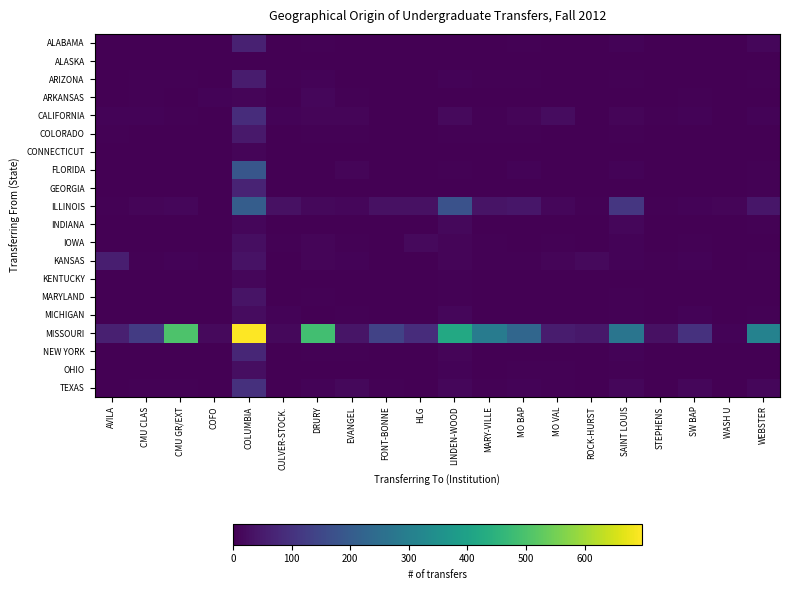

Reading left to right, what are all the values shown in this chart?

ALABAMA: AVILA=0	CMU CLAS=0	CMU GR/EXT=2	COFO=0	COLUMBIA=63	CULVER-STOCK.=0	DRURY=3	EVANGEL=1	FONT-BONNE=1	HLG=0	LINDEN-WOOD=1	MARY-VILLE=0	MO BAP=3	MO VAL=0	ROCK-HURST=0	SAINT LOUIS=7	STEPHENS=0	SW BAP=0	WASH U=1	WEBSTER=13
ALASKA: AVILA=0	CMU CLAS=1	CMU GR/EXT=0	COFO=0	COLUMBIA=1	CULVER-STOCK.=0	DRURY=0	EVANGEL=0	FONT-BONNE=0	HLG=0	LINDEN-WOOD=0	MARY-VILLE=0	MO BAP=0	MO VAL=0	ROCK-HURST=0	SAINT LOUIS=0	STEPHENS=0	SW BAP=0	WASH U=0	WEBSTER=0
ARIZONA: AVILA=1	CMU CLAS=5	CMU GR/EXT=3	COFO=0	COLUMBIA=54	CULVER-STOCK.=3	DRURY=6	EVANGEL=2	FONT-BONNE=2	HLG=1	LINDEN-WOOD=8	MARY-VILLE=4	MO BAP=3	MO VAL=1	ROCK-HURST=0	SAINT LOUIS=5	STEPHENS=2	SW BAP=2	WASH U=0	WEBSTER=5
ARKANSAS: AVILA=0	CMU CLAS=4	CMU GR/EXT=0	COFO=8	COLUMBIA=10	CULVER-STOCK.=0	DRURY=12	EVANGEL=4	FONT-BONNE=0	HLG=1	LINDEN-WOOD=2	MARY-VILLE=0	MO BAP=1	MO VAL=1	ROCK-HURST=0	SAINT LOUIS=1	STEPHENS=0	SW BAP=4	WASH U=2	WEBSTER=2
CALIFORNIA: AVILA=8	CMU CLAS=7	CMU GR/EXT=3	COFO=1	COLUMBIA=89	CULVER-STOCK.=7	DRURY=9	EVANGEL=10	FONT-BONNE=1	HLG=0	LINDEN-WOOD=18	MARY-VILLE=3	MO BAP=9	MO VAL=22	ROCK-HURST=0	SAINT LOUIS=10	STEPHENS=3	SW BAP=7	WASH U=1	WEBSTER=8
COLORADO: AVILA=3	CMU CLAS=1	CMU GR/EXT=1	COFO=0	COLUMBIA=47	CULVER-STOCK.=0	DRURY=3	EVANGEL=4	FONT-BONNE=1	HLG=1	LINDEN-WOOD=4	MARY-VILLE=4	MO BAP=3	MO VAL=1	ROCK-HURST=1	SAINT LOUIS=5	STEPHENS=0	SW BAP=1	WASH U=1	WEBSTER=2
CONNECTICUT: AVILA=0	CMU CLAS=0	CMU GR/EXT=1	COFO=0	COLUMBIA=9	CULVER-STOCK.=0	DRURY=0	EVANGEL=0	FONT-BONNE=0	HLG=0	LINDEN-WOOD=2	MARY-VILLE=1	MO BAP=0	MO VAL=0	ROCK-HURST=0	SAINT LOUIS=2	STEPHENS=0	SW BAP=0	WASH U=1	WEBSTER=1
FLORIDA: AVILA=1	CMU CLAS=2	CMU GR/EXT=0	COFO=0	COLUMBIA=186	CULVER-STOCK.=0	DRURY=2	EVANGEL=9	FONT-BONNE=2	HLG=0	LINDEN-WOOD=4	MARY-VILLE=1	MO BAP=6	MO VAL=1	ROCK-HURST=0	SAINT LOUIS=6	STEPHENS=1	SW BAP=0	WASH U=0	WEBSTER=4
GEORGIA: AVILA=0	CMU CLAS=1	CMU GR/EXT=0	COFO=0	COLUMBIA=70	CULVER-STOCK.=0	DRURY=1	EVANGEL=0	FONT-BONNE=0	HLG=0	LINDEN-WOOD=1	MARY-VILLE=0	MO BAP=0	MO VAL=1	ROCK-HURST=0	SAINT LOUIS=2	STEPHENS=1	SW BAP=2	WASH U=0	WEBSTER=4
ILLINOIS: AVILA=5	CMU CLAS=9	CMU GR/EXT=13	COFO=0	COLUMBIA=206	CULVER-STOCK.=31	DRURY=16	EVANGEL=12	FONT-BONNE=30	HLG=31	LINDEN-WOOD=176	MARY-VILLE=37	MO BAP=42	MO VAL=11	ROCK-HURST=3	SAINT LOUIS=110	STEPHENS=5	SW BAP=6	WASH U=10	WEBSTER=42
INDIANA: AVILA=0	CMU CLAS=1	CMU GR/EXT=0	COFO=0	COLUMBIA=13	CULVER-STOCK.=0	DRURY=0	EVANGEL=2	FONT-BONNE=2	HLG=1	LINDEN-WOOD=15	MARY-VILLE=0	MO BAP=0	MO VAL=0	ROCK-HURST=0	SAINT LOUIS=13	STEPHENS=0	SW BAP=1	WASH U=1	WEBSTER=3
IOWA: AVILA=0	CMU CLAS=2	CMU GR/EXT=1	COFO=1	COLUMBIA=25	CULVER-STOCK.=5	DRURY=9	EVANGEL=5	FONT-BONNE=0	HLG=17	LINDEN-WOOD=9	MARY-VILLE=3	MO BAP=2	MO VAL=5	ROCK-HURST=2	SAINT LOUIS=8	STEPHENS=0	SW BAP=5	WASH U=1	WEBSTER=2
KANSAS: AVILA=59	CMU CLAS=5	CMU GR/EXT=6	COFO=3	COLUMBIA=34	CULVER-STOCK.=2	DRURY=9	EVANGEL=7	FONT-BONNE=1	HLG=1	LINDEN-WOOD=10	MARY-VILLE=5	MO BAP=3	MO VAL=10	ROCK-HURST=19	SAINT LOUIS=6	STEPHENS=4	SW BAP=6	WASH U=1	WEBSTER=4
KENTUCKY: AVILA=2	CMU CLAS=0	CMU GR/EXT=1	COFO=0	COLUMBIA=12	CULVER-STOCK.=0	DRURY=0	EVANGEL=2	FONT-BONNE=0	HLG=0	LINDEN-WOOD=5	MARY-VILLE=1	MO BAP=0	MO VAL=2	ROCK-HURST=0	SAINT LOUIS=2	STEPHENS=2	SW BAP=0	WASH U=1	WEBSTER=0
MARYLAND: AVILA=0	CMU CLAS=0	CMU GR/EXT=0	COFO=0	COLUMBIA=36	CULVER-STOCK.=0	DRURY=4	EVANGEL=1	FONT-BONNE=0	HLG=0	LINDEN-WOOD=4	MARY-VILLE=0	MO BAP=0	MO VAL=0	ROCK-HURST=0	SAINT LOUIS=4	STEPHENS=0	SW BAP=0	WASH U=1	WEBSTER=2
MICHIGAN: AVILA=0	CMU CLAS=0	CMU GR/EXT=0	COFO=0	COLUMBIA=22	CULVER-STOCK.=7	DRURY=0	EVANGEL=4	FONT-BONNE=0	HLG=0	LINDEN-WOOD=11	MARY-VILLE=0	MO BAP=2	MO VAL=1	ROCK-HURST=0	SAINT LOUIS=4	STEPHENS=0	SW BAP=7	WASH U=0	WEBSTER=3
MISSOURI: AVILA=61	CMU CLAS=120	CMU GR/EXT=502	COFO=18	COLUMBIA=697	CULVER-STOCK.=15	DRURY=485	EVANGEL=39	FONT-BONNE=138	HLG=89	LINDEN-WOOD=421	MARY-VILLE=290	MO BAP=230	MO VAL=52	ROCK-HURST=46	SAINT LOUIS=271	STEPHENS=32	SW BAP=99	WASH U=8	WEBSTER=309
NEW YORK: AVILA=0	CMU CLAS=2	CMU GR/EXT=0	COFO=0	COLUMBIA=74	CULVER-STOCK.=0	DRURY=5	EVANGEL=3	FONT-BONNE=0	HLG=0	LINDEN-WOOD=9	MARY-VILLE=0	MO BAP=0	MO VAL=0	ROCK-HURST=0	SAINT LOUIS=7	STEPHENS=0	SW BAP=0	WASH U=2	WEBSTER=2
OHIO: AVILA=0	CMU CLAS=2	CMU GR/EXT=1	COFO=0	COLUMBIA=25	CULVER-STOCK.=1	DRURY=2	EVANGEL=1	FONT-BONNE=0	HLG=0	LINDEN-WOOD=6	MARY-VILLE=1	MO BAP=3	MO VAL=4	ROCK-HURST=0	SAINT LOUIS=3	STEPHENS=0	SW BAP=1	WASH U=0	WEBSTER=2
TEXAS: AVILA=2	CMU CLAS=4	CMU GR/EXT=4	COFO=1	COLUMBIA=96	CULVER-STOCK.=1	DRURY=8	EVANGEL=14	FONT-BONNE=4	HLG=1	LINDEN-WOOD=12	MARY-VILLE=5	MO BAP=7	MO VAL=5	ROCK-HURST=2	SAINT LOUIS=11	STEPHENS=1	SW BAP=12	WASH U=2	WEBSTER=13